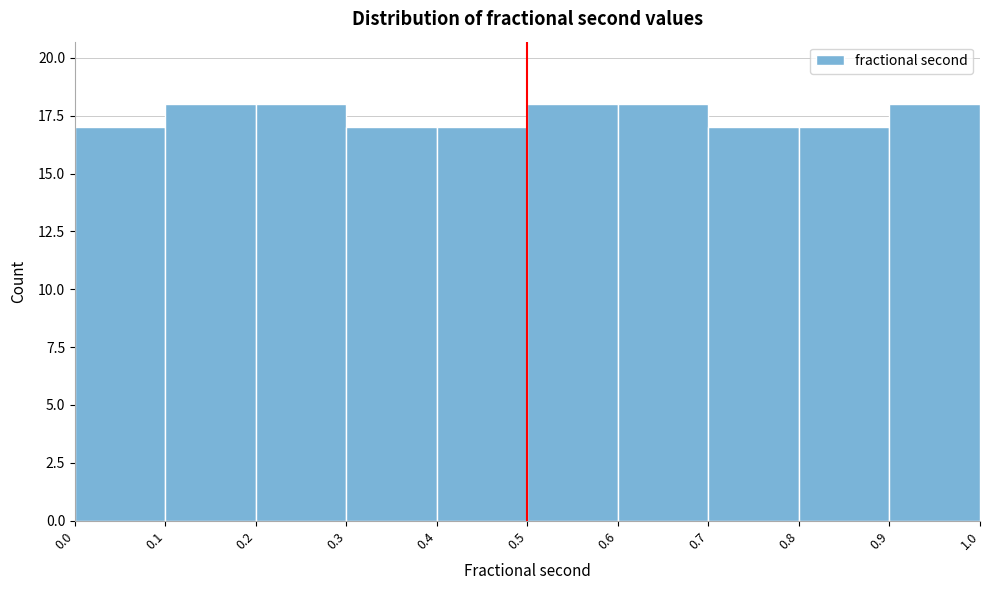

Reading left to right, transcribe this chart: for each bar, give the range it covers on the x-axis and its height. The values are not printed on the chart, so give them approximately, as read against the axis.

0.0 to 0.1: 17
0.1 to 0.2: 18
0.2 to 0.3: 18
0.3 to 0.4: 17
0.4 to 0.5: 17
0.5 to 0.6: 18
0.6 to 0.7: 18
0.7 to 0.8: 17
0.8 to 0.9: 17
0.9 to 1.0: 18